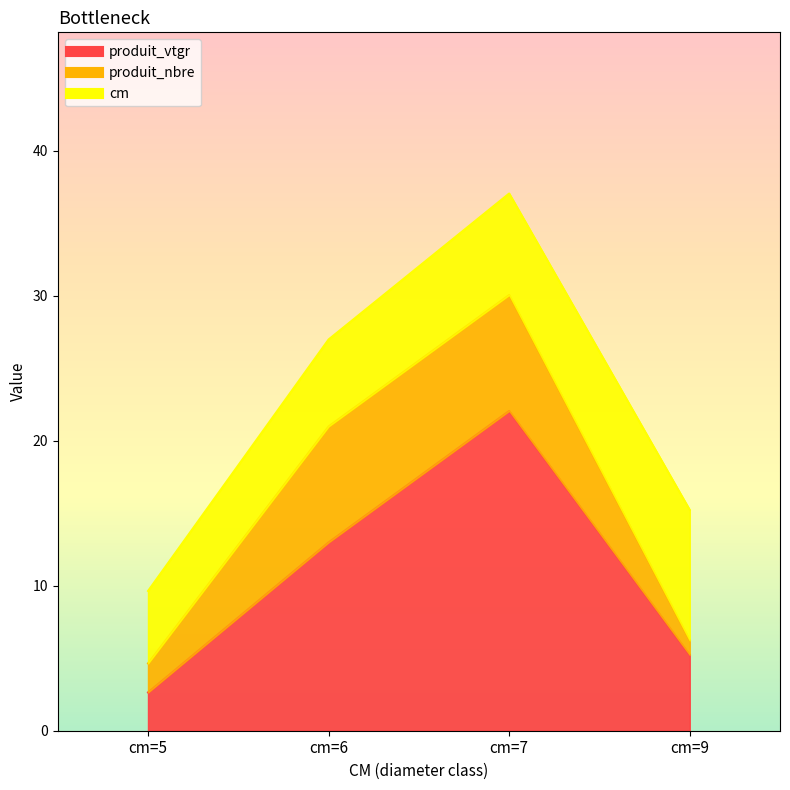

True or false: cm has a value of 5.0 at cm=5.

True